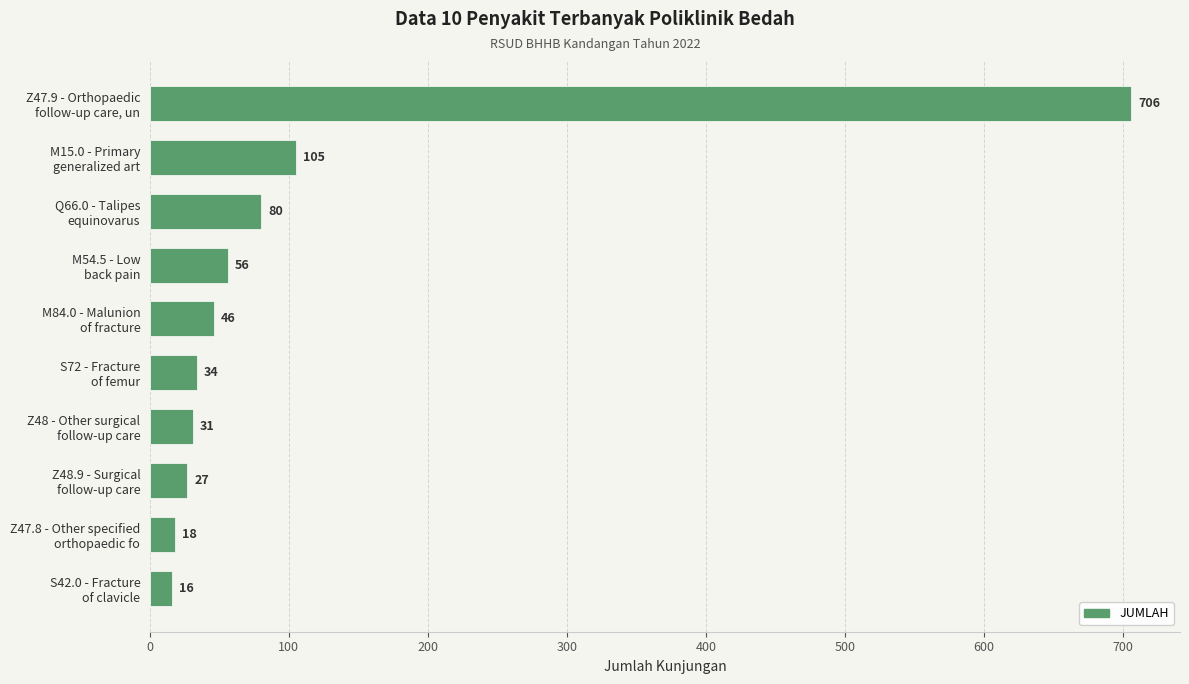

List the labels in order of value, largest first.

Z47.9 - Orthopaedic
follow-up care, un, M15.0 - Primary
generalized art, Q66.0 - Talipes
equinovarus, M54.5 - Low
back pain, M84.0 - Malunion
of fracture, S72 - Fracture
of femur, Z48 - Other surgical
follow-up care, Z48.9 - Surgical
follow-up care, Z47.8 - Other specified
orthopaedic fo, S42.0 - Fracture
of clavicle